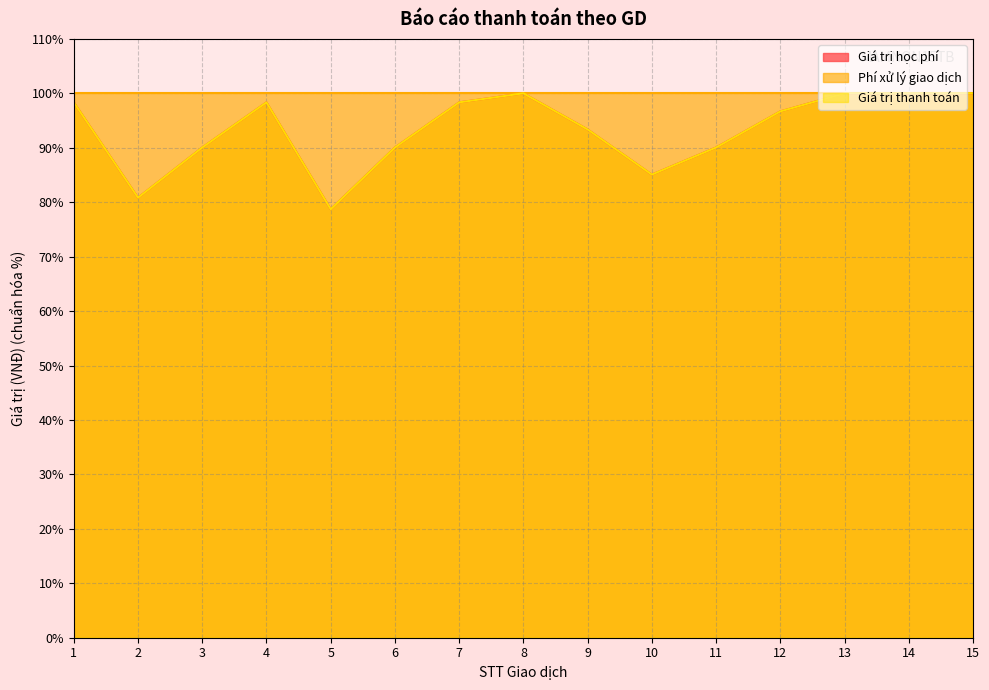

Between 6 and 12, which series saw the biggest shift?

Giá trị học phí